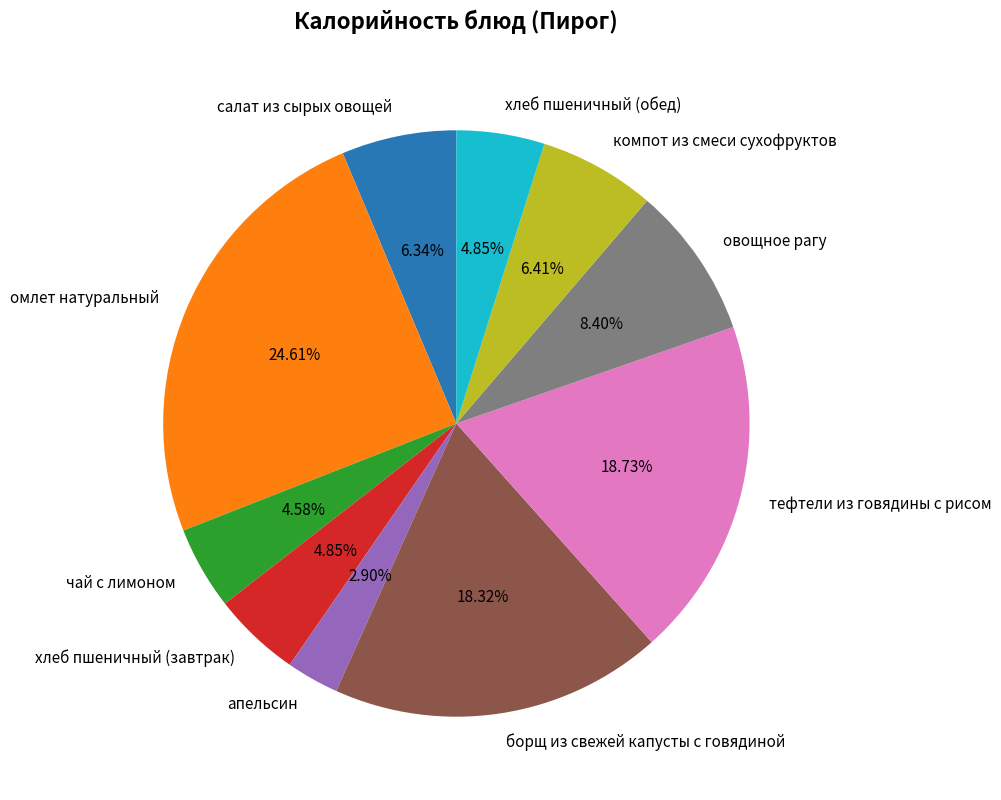

Does борщ из свежей капусты с говядиной account for over 50% of the chart?

No